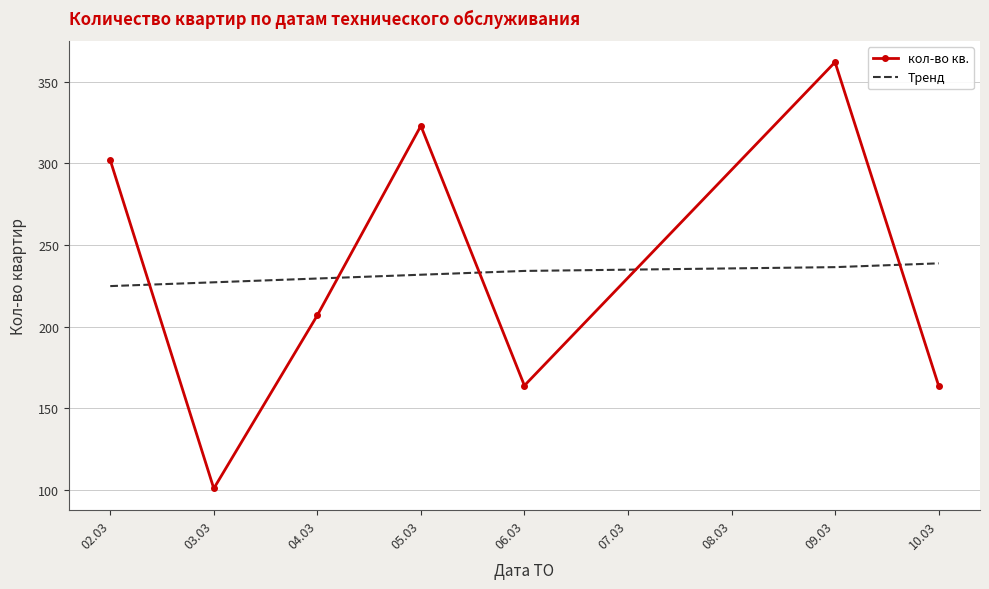

How many intersections are there between кол-во кв. and Тренд?

5